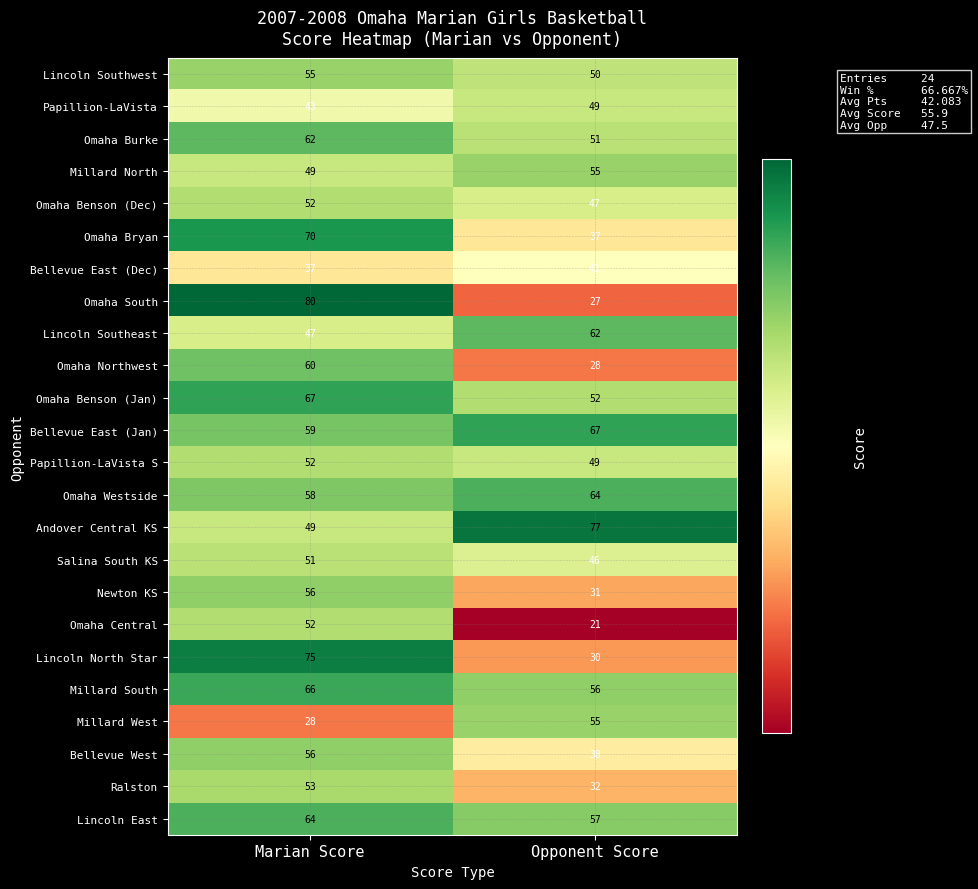

Is it true that Omaha Bryan equals 70 at Marian Score?

True